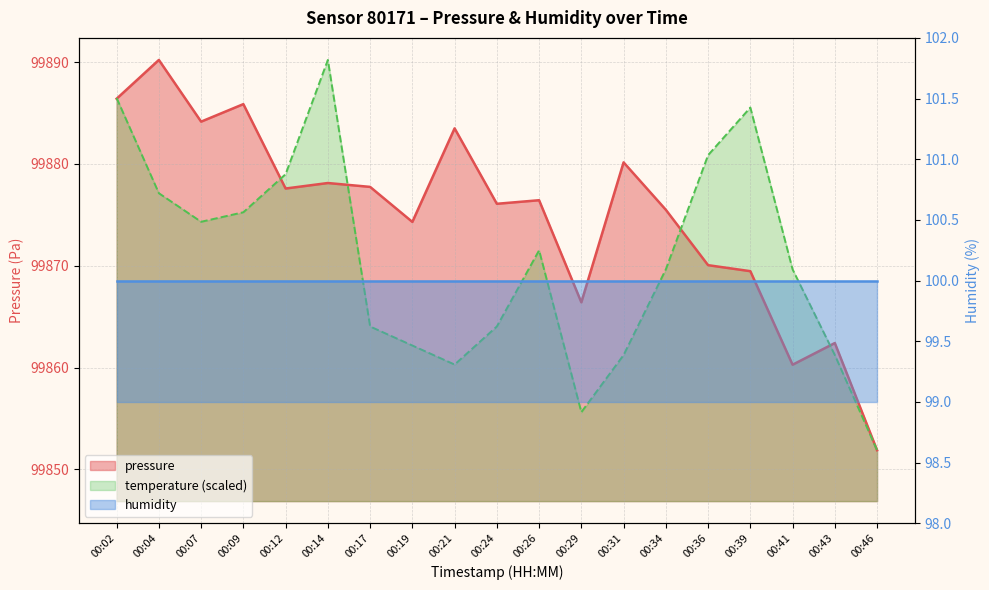

At how many categories does at least one series exceed 99884?

6